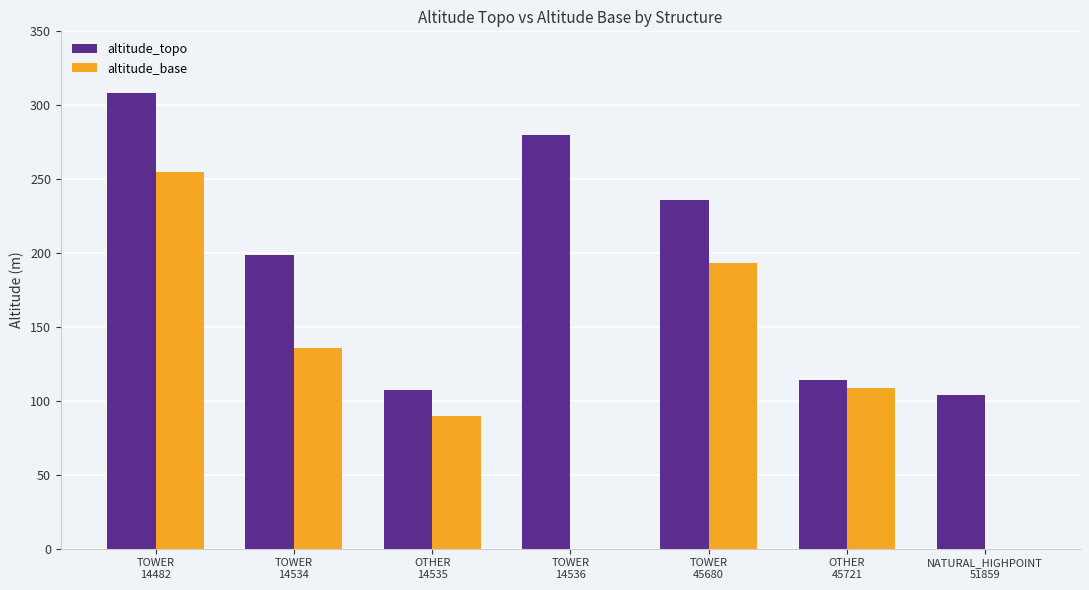

Between TOWER
14534 and NATURAL_HIGHPOINT
51859, which series saw the biggest shift?

altitude_base